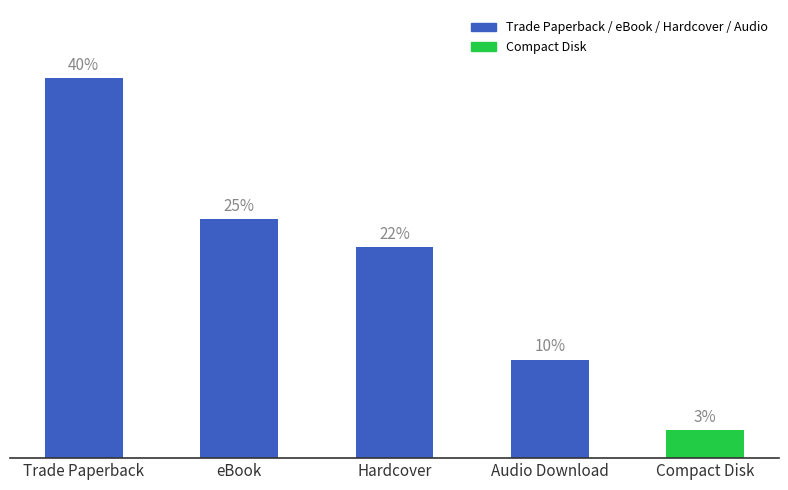

Are the bars horizontal?

No